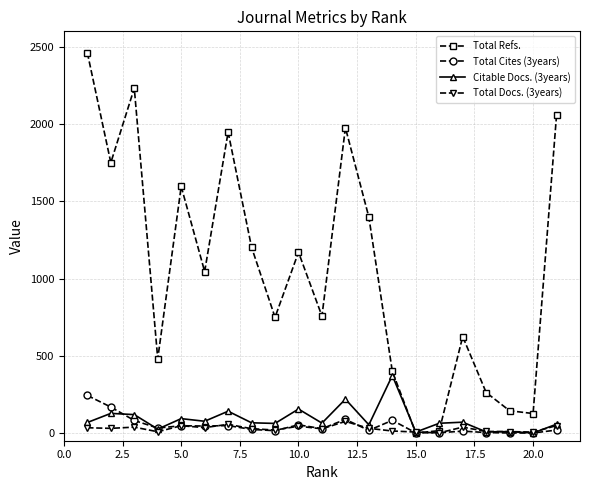

Which series has the largest total across all categories?

Total Refs.